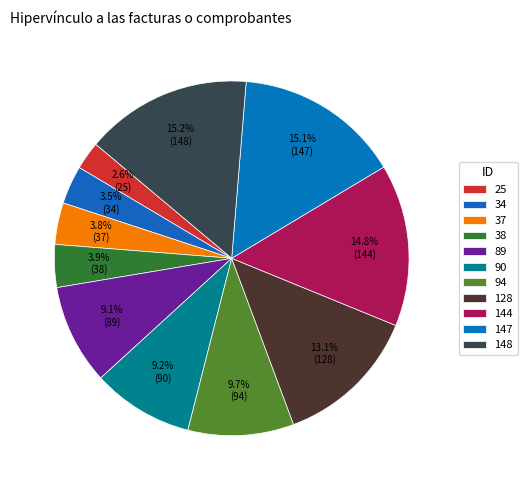

How many slices are in this pie chart?

11